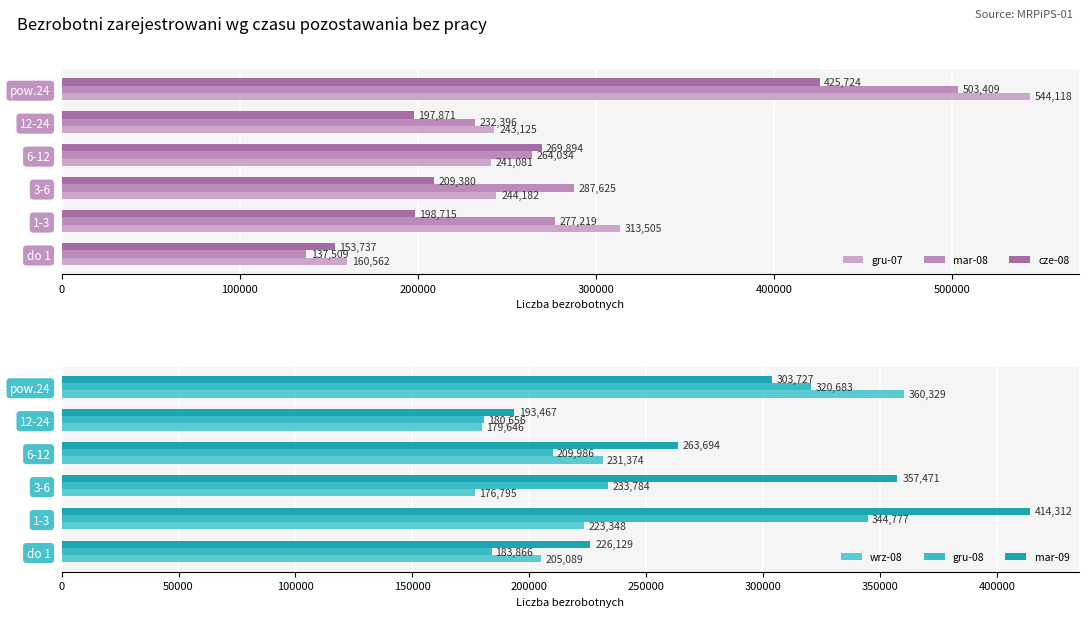

The value of gru-08 at do 1 is 127231. True or false?

False